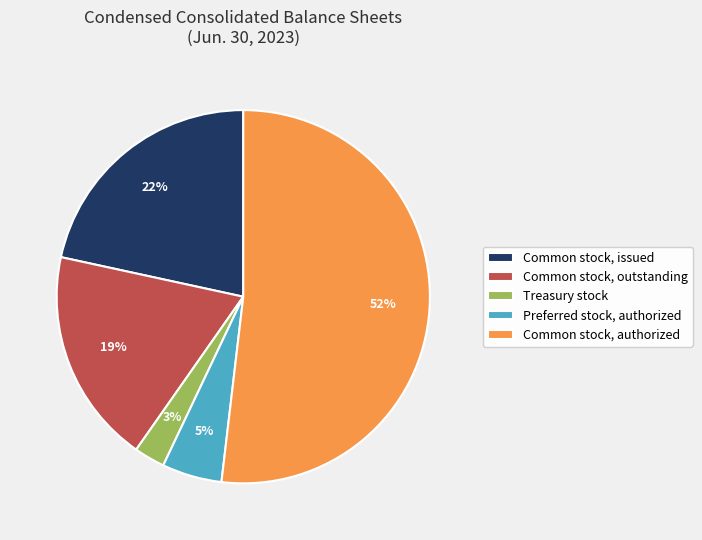

How many slices are in this pie chart?

5